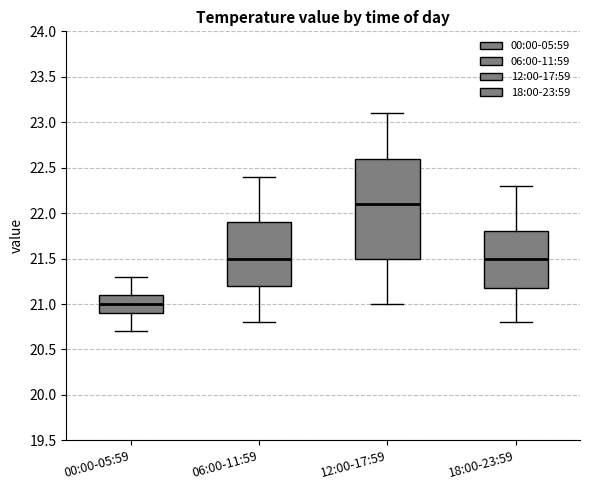

Which box has the highest median line?

12:00-17:59